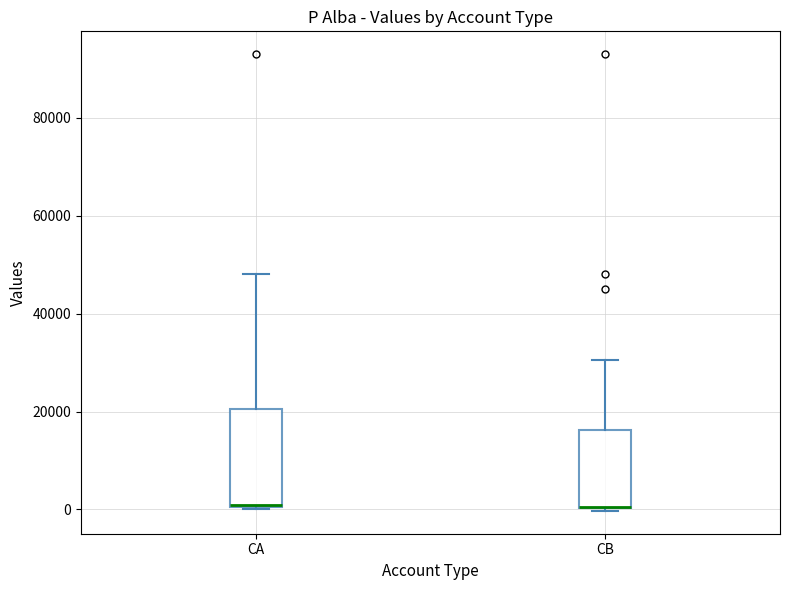

Reading left to right, transcribe this box plot: for each box, give where its median line is, the range the box spans, and where its two whiskers end, as read against the y-axis. The values are not printed on the chart, so give them approximately, as read against the axis.

CA: median 2000, box 0 to 20000, whiskers 0 to 48000
CB: median 0 (drawn on the box's lower edge), box 0 to 16000, whiskers 0 (just below the box's lower edge) to 30000